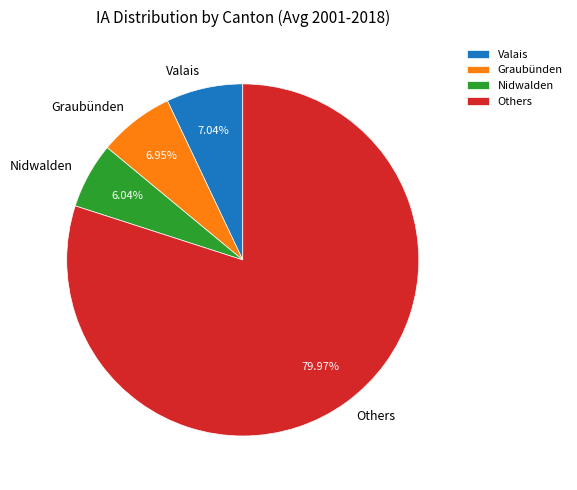

Does Nidwalden account for over 50% of the chart?

No